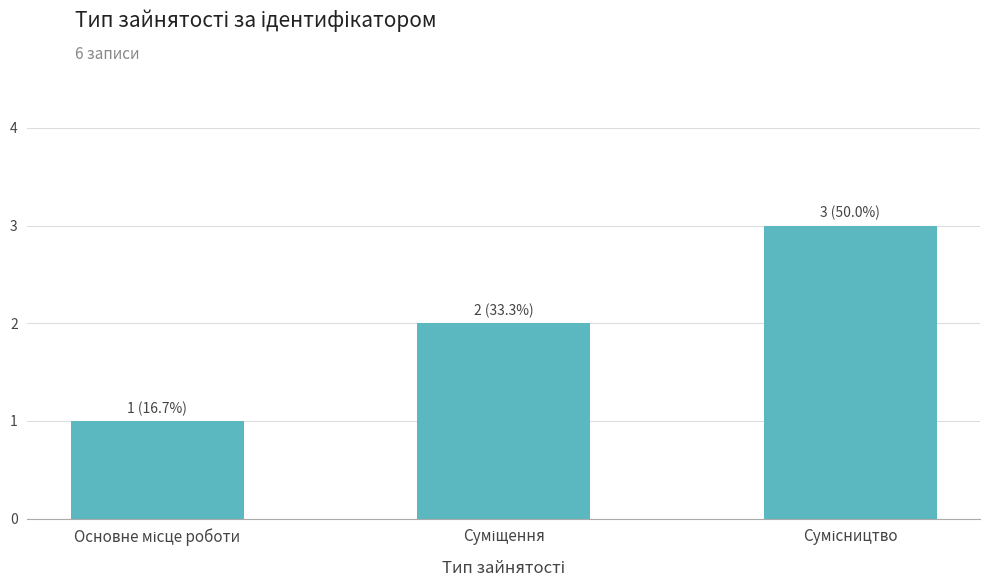

What is the greatest value displayed?

3